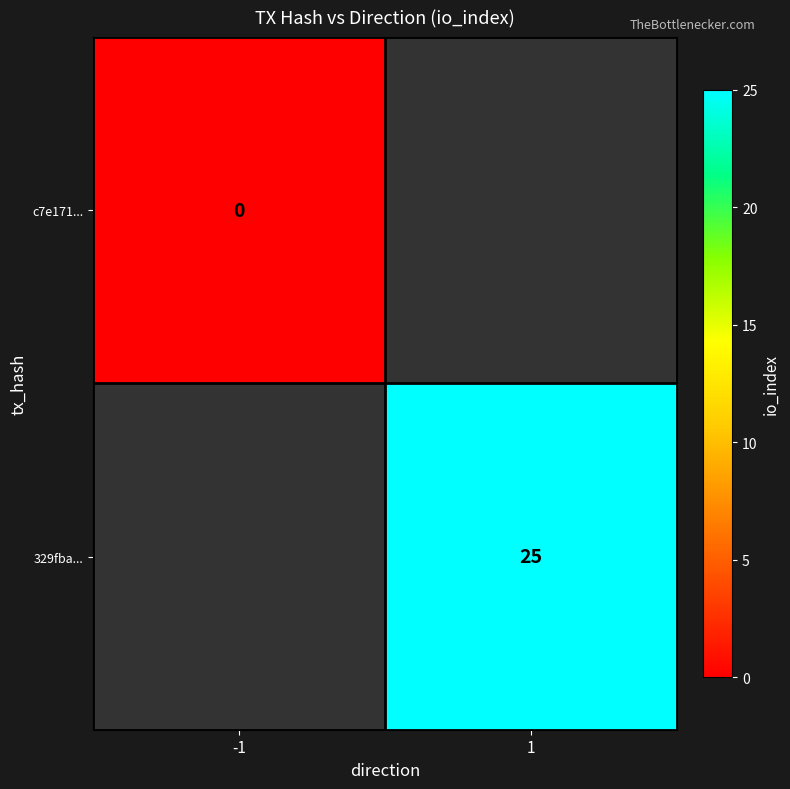

True or false: 329fba... has a value of 5 at 1.

False